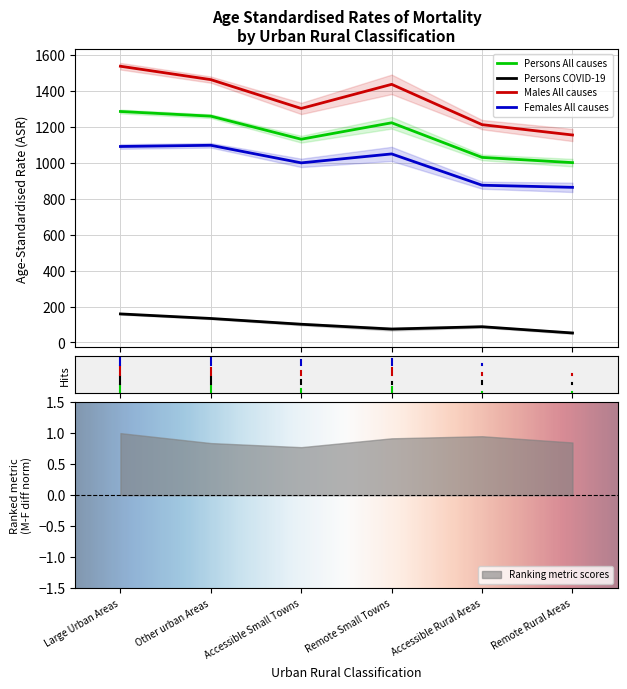

In Males All causes, how many points are higher than both neighbors (excluding endpoints)?

1